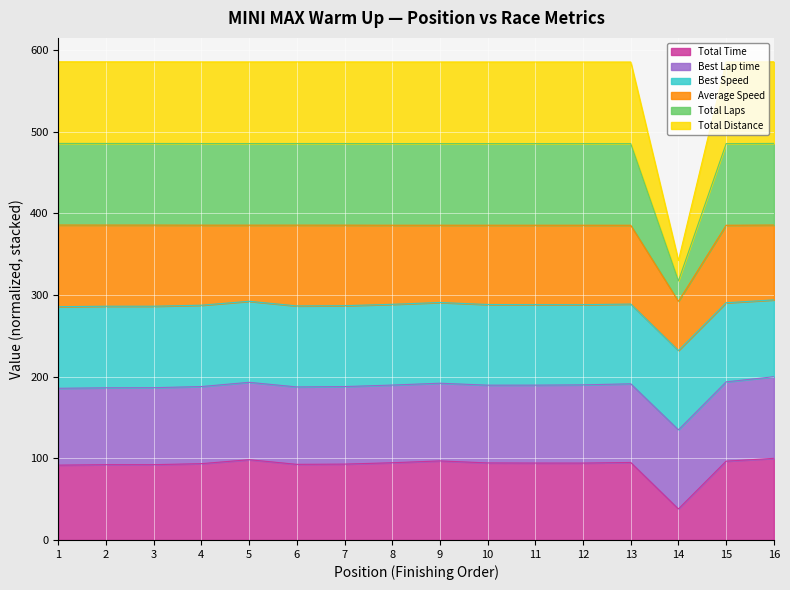

How many lines are shown in the chart?

6